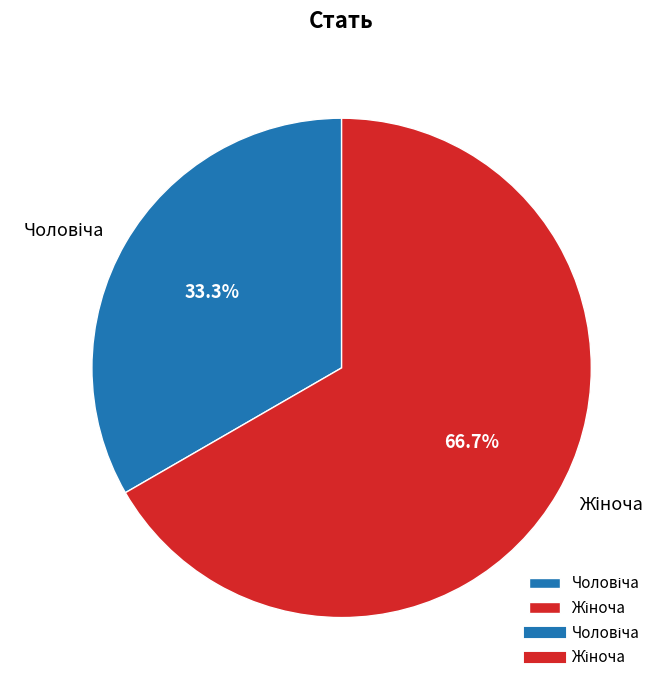

How many slices are in this pie chart?

2